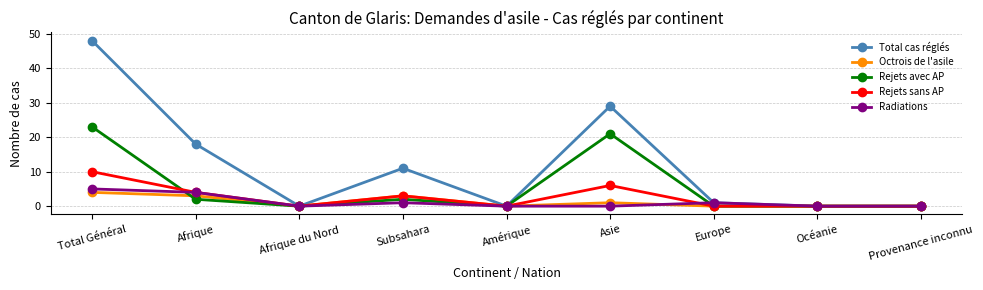

Where is the first local maximum for Rejets sans AP?

Subsahara